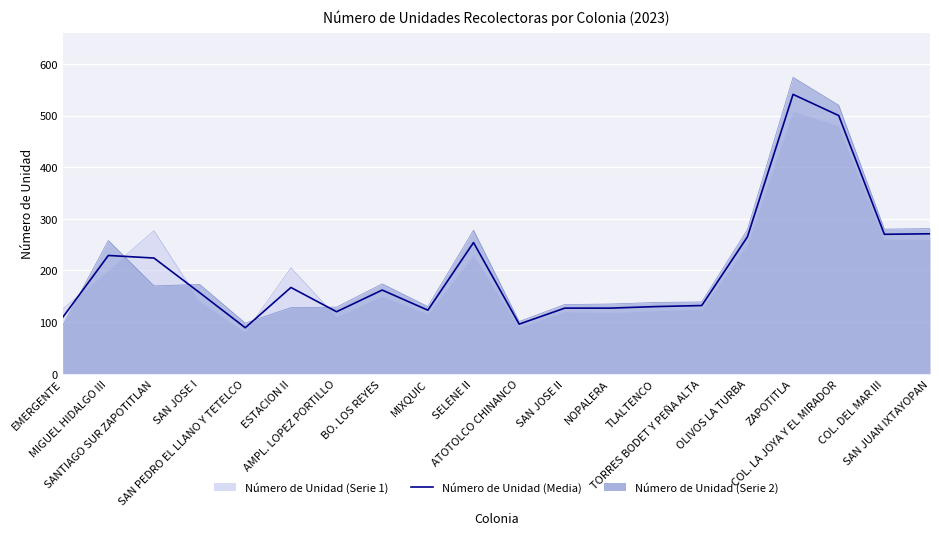

How many interior local valleys (lower than both neighbors) does the data have?

5